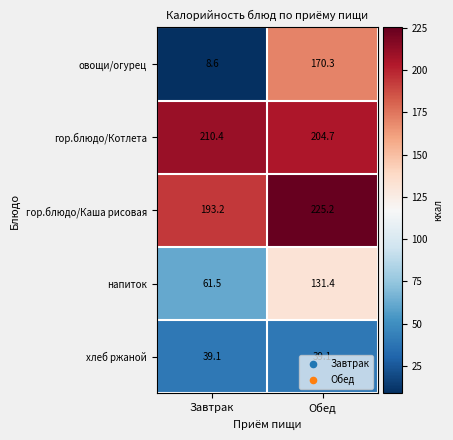

What is the total value across all series at Завтрак?

512.8